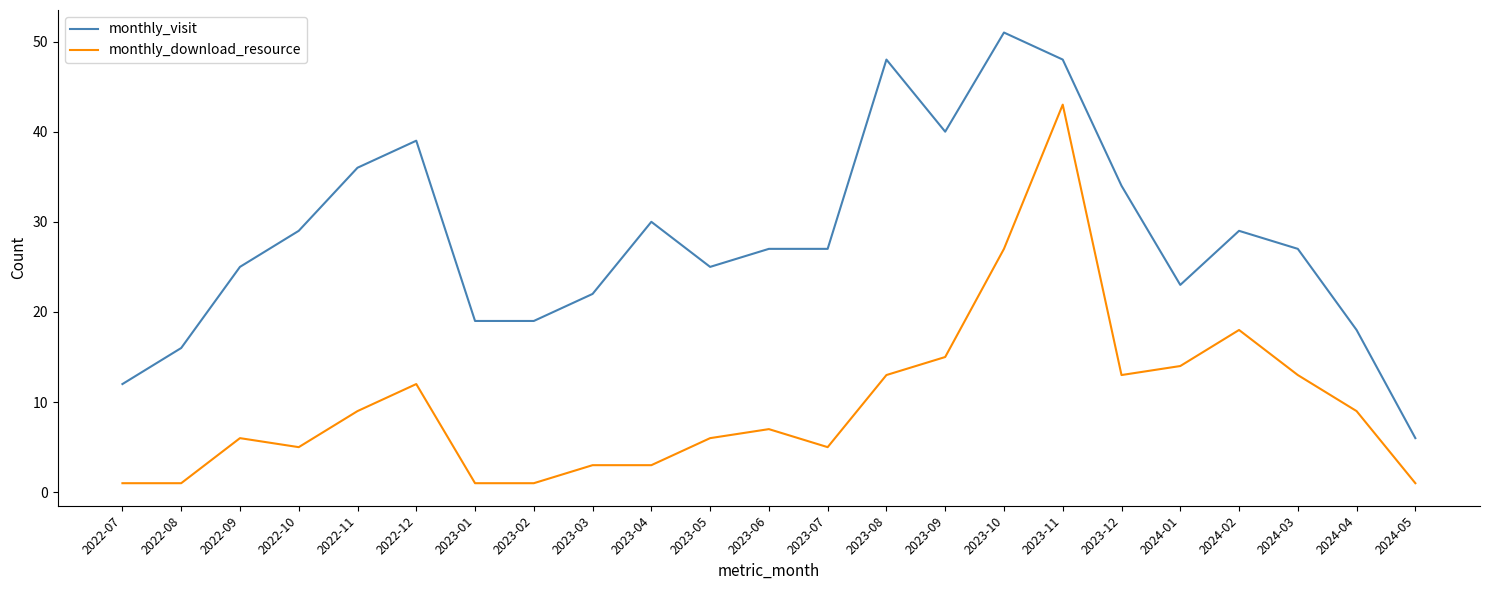

At which category does monthly_download_resource reach its first local peak?

2022-09